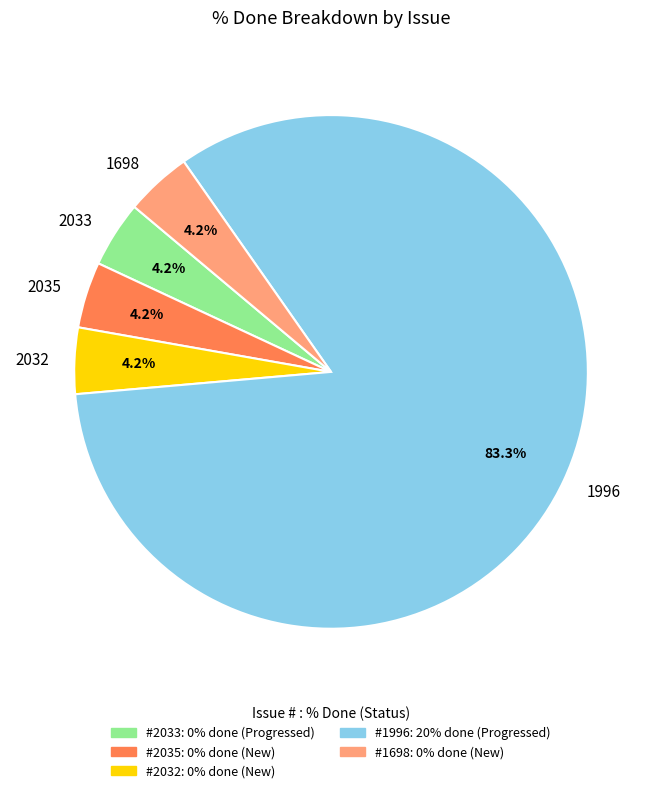

Which category has the biggest portion of the pie?

1996